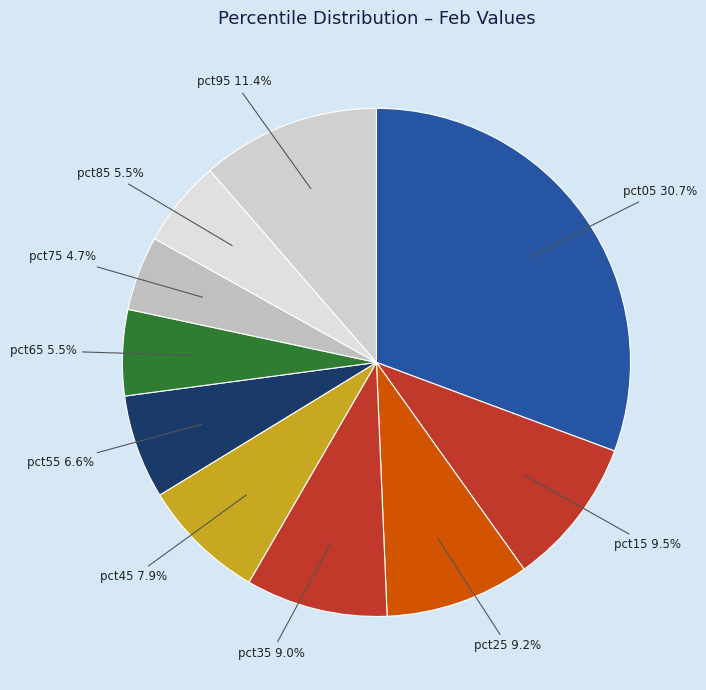

To the nearest percent, what is the difference between the largest and smallest slice percentages?

26%